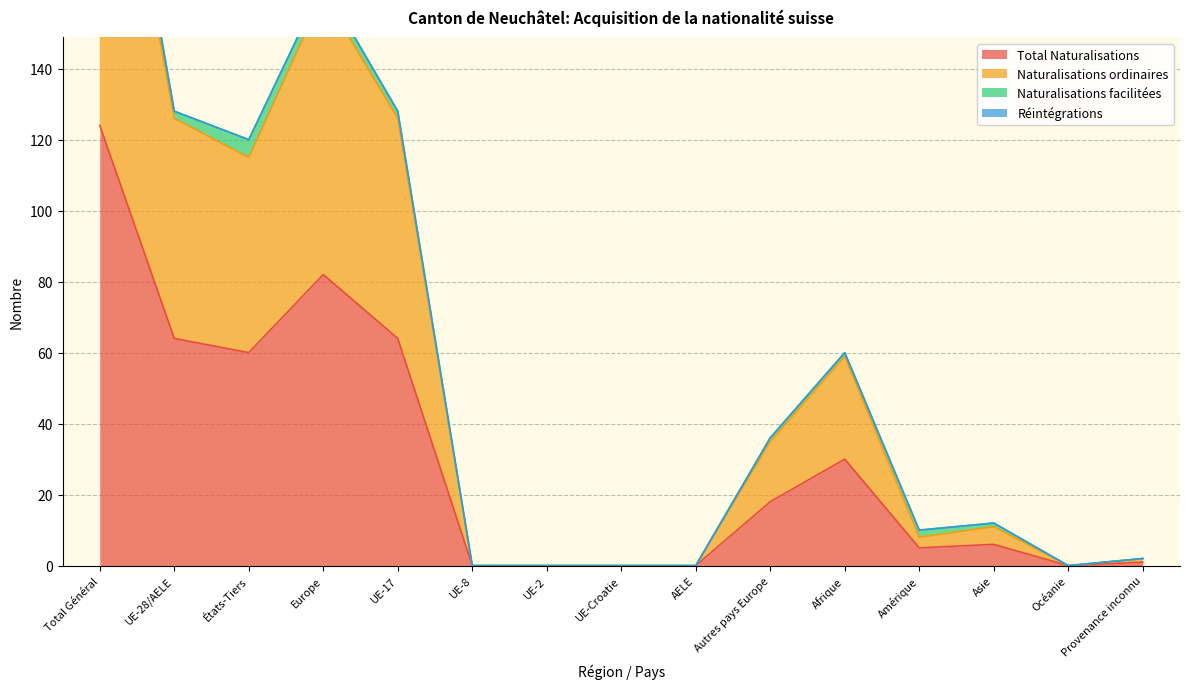

Is it true that Total Naturalisations equals 64 at UE-28/AELE?

True